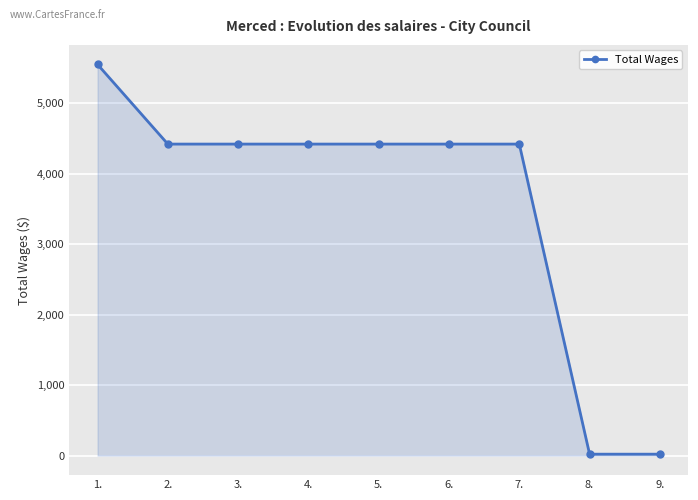

What is the difference between the maximum and minimum values?

5530